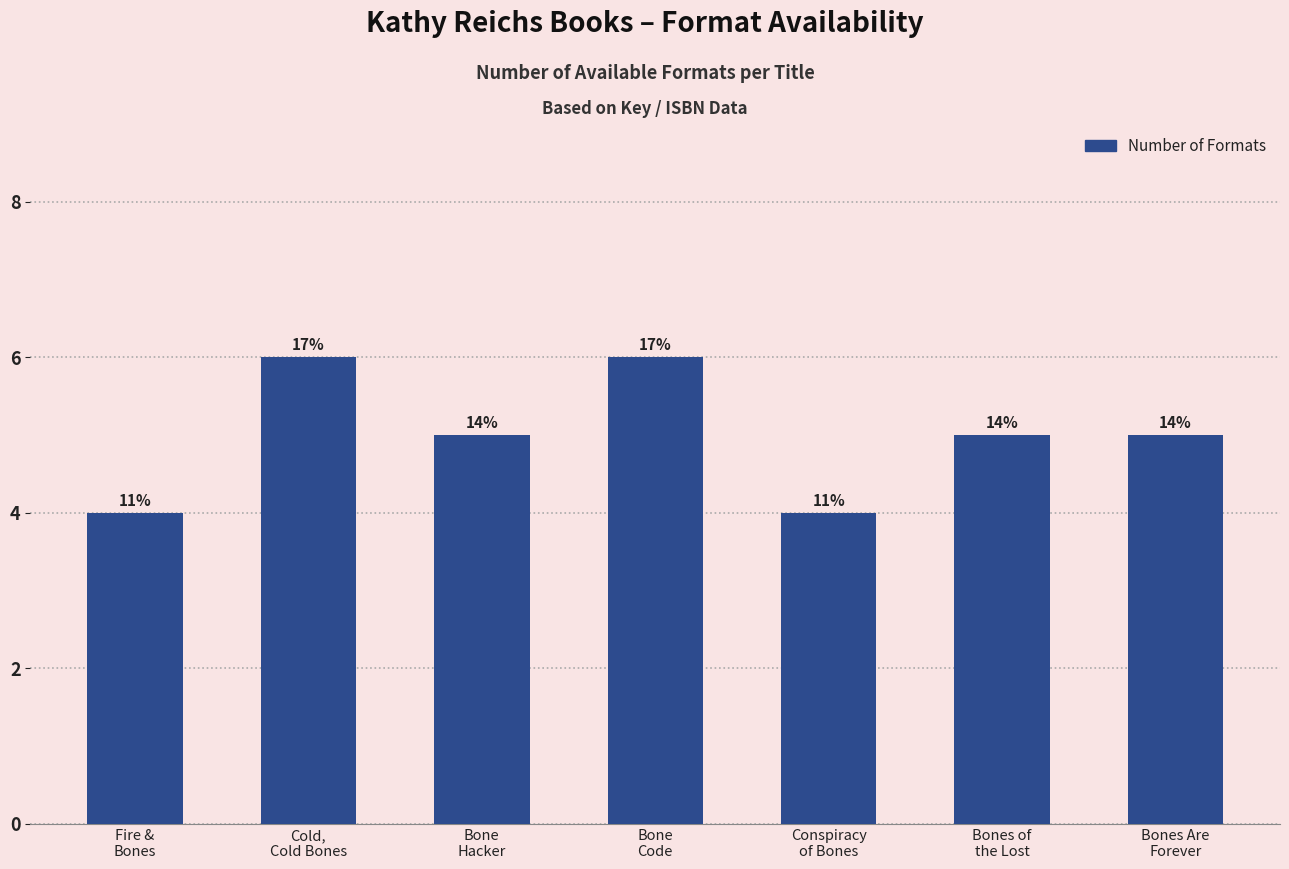

What is the label of the 5th bar from the left?

Conspiracy
of Bones